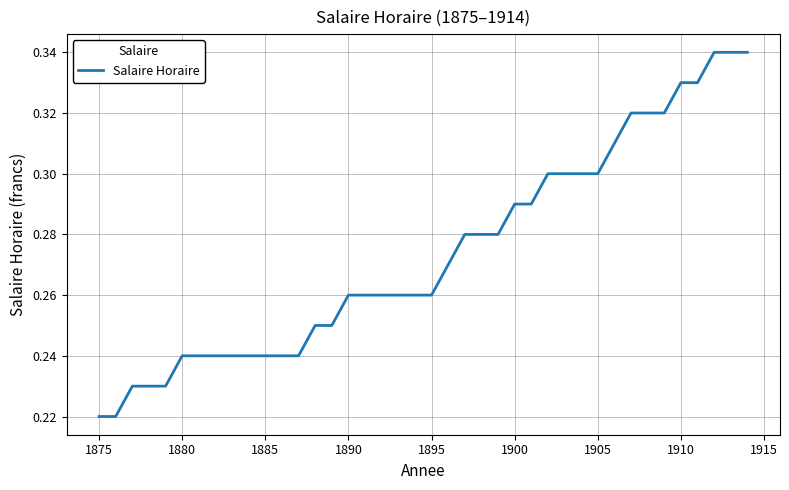

How many lines are shown in the chart?

1